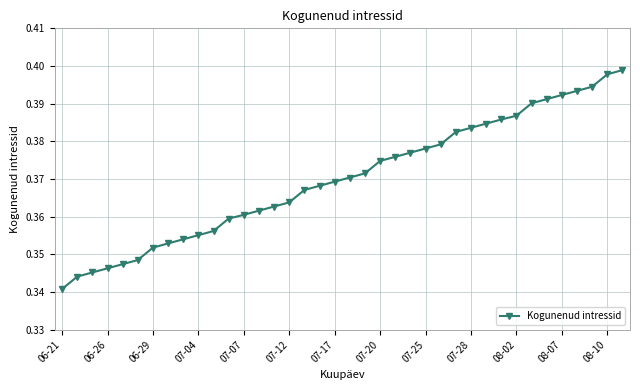

Count the values in the range 0 to 1.

38